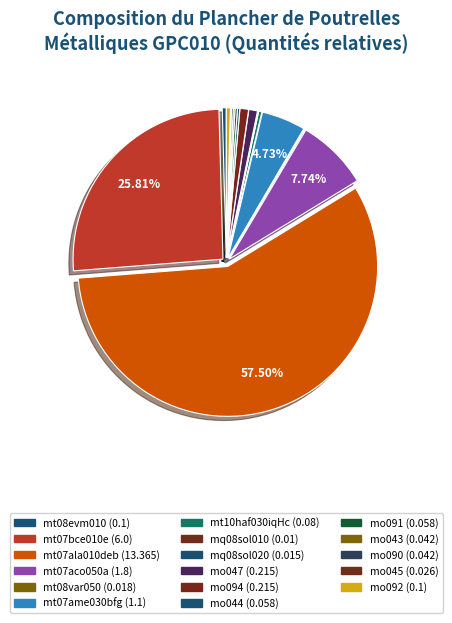

Which slice is the largest?

mt07ala010deb